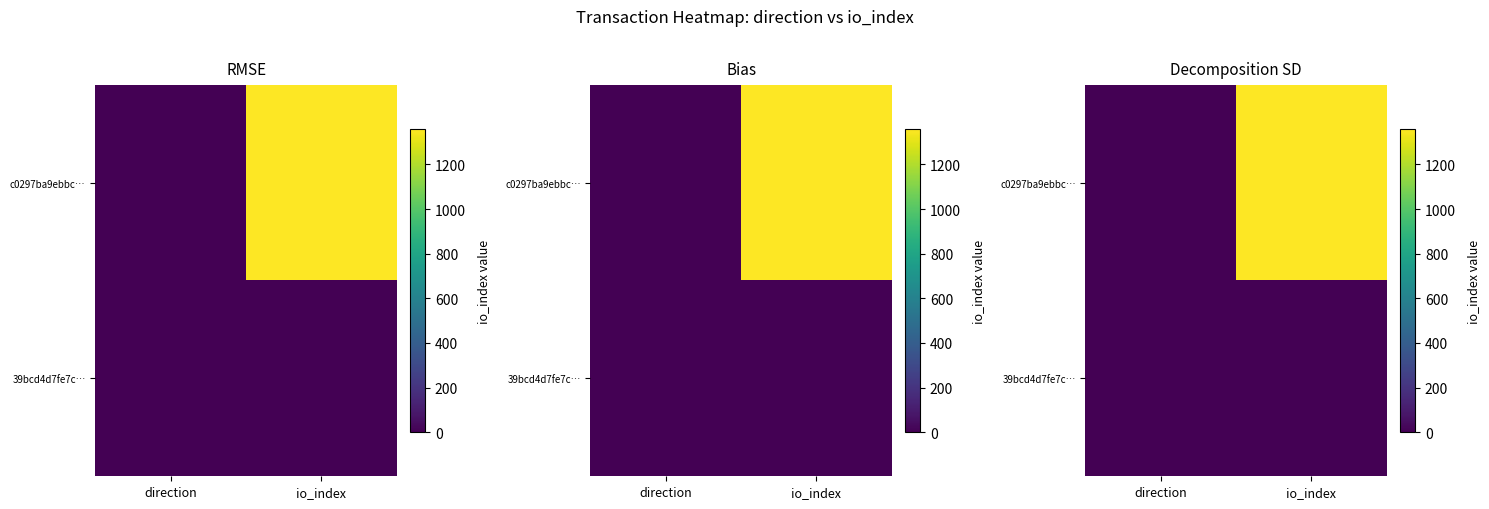

How many data points in c0297ba9ebbc… are less than 1359?

1